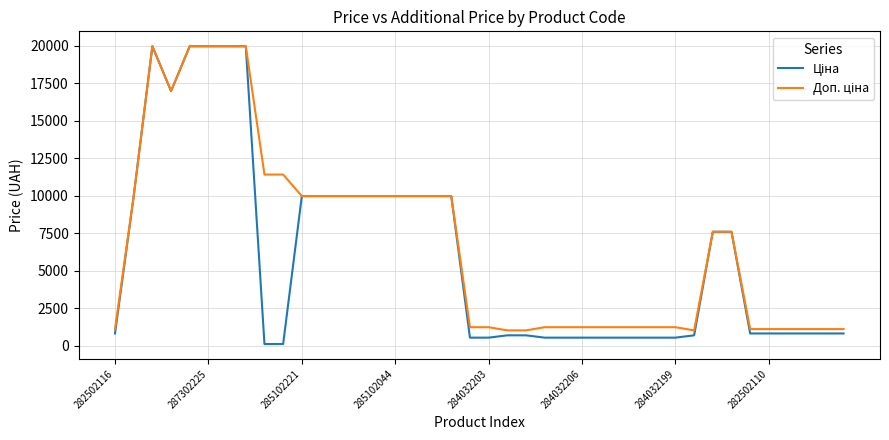

What is the greatest value displayed?

19964.2